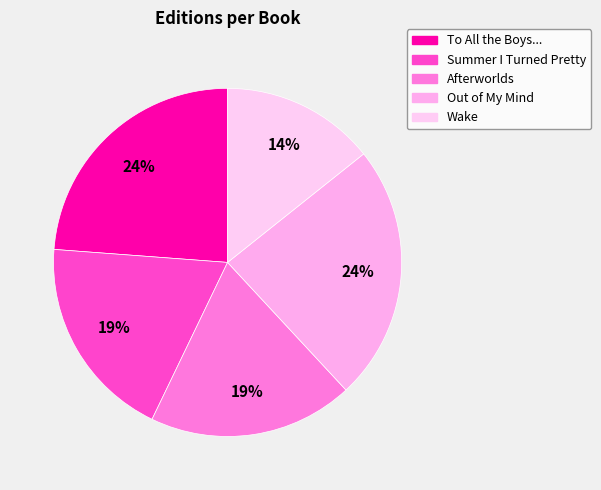

To the nearest percent, what is the average slice percentage?

20%